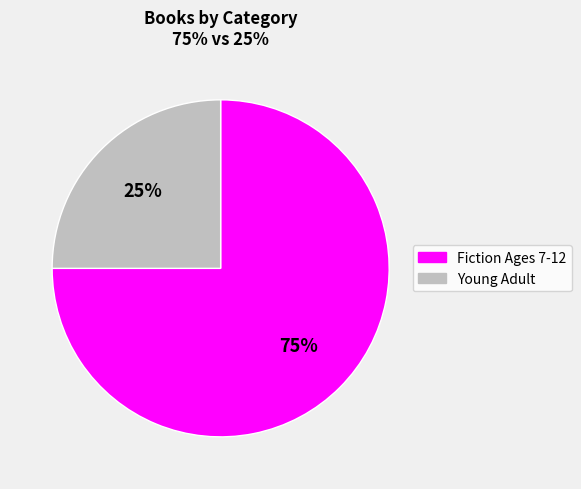

Do Fiction Ages 7-12 and Young Adult together represent more than half of the pie?

Yes